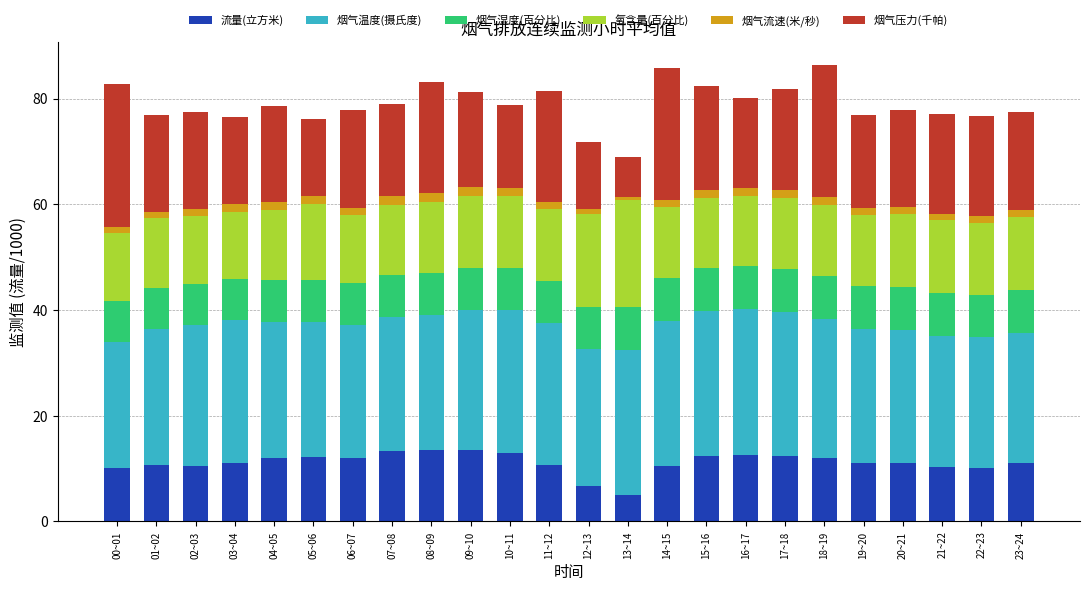

What is the lowest value of the 流量(立方米) series?

5.0